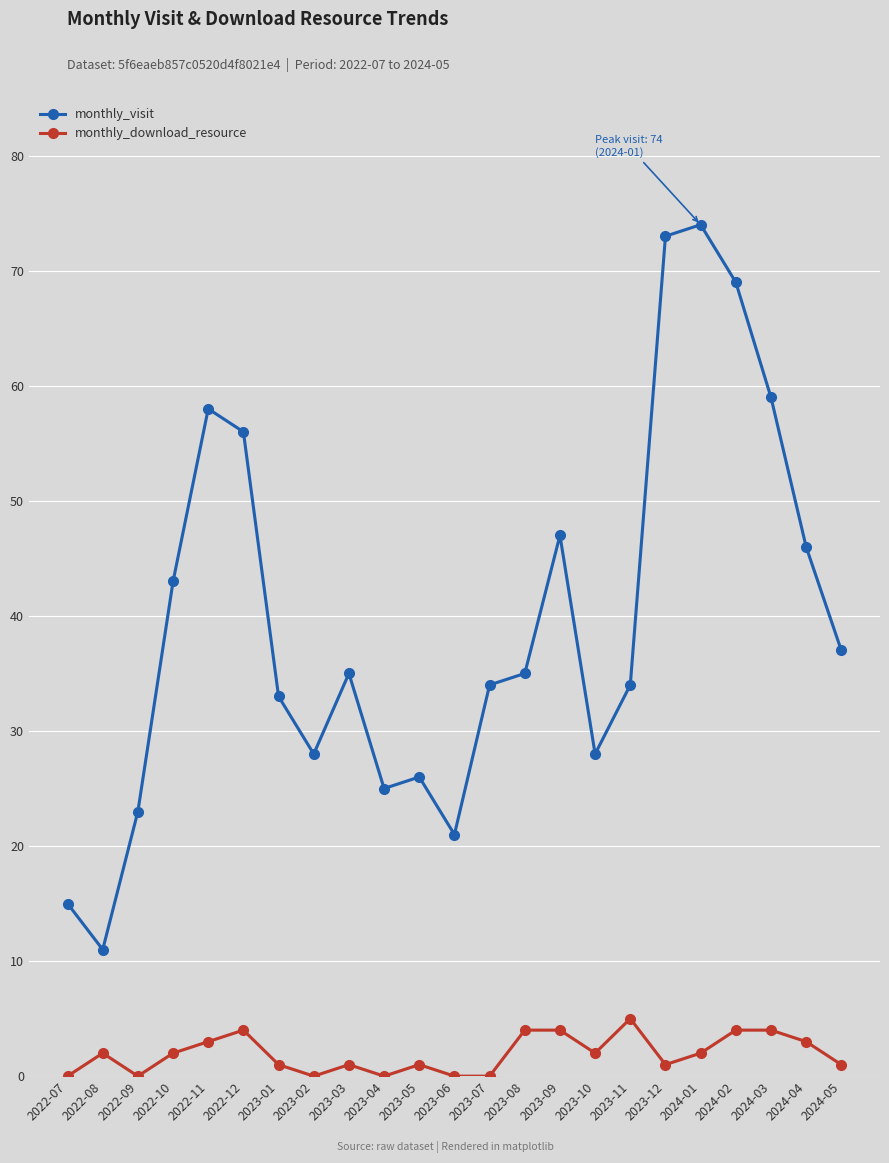

What is the difference between the monthly_visit values at 2023-10 and 2023-01?

5